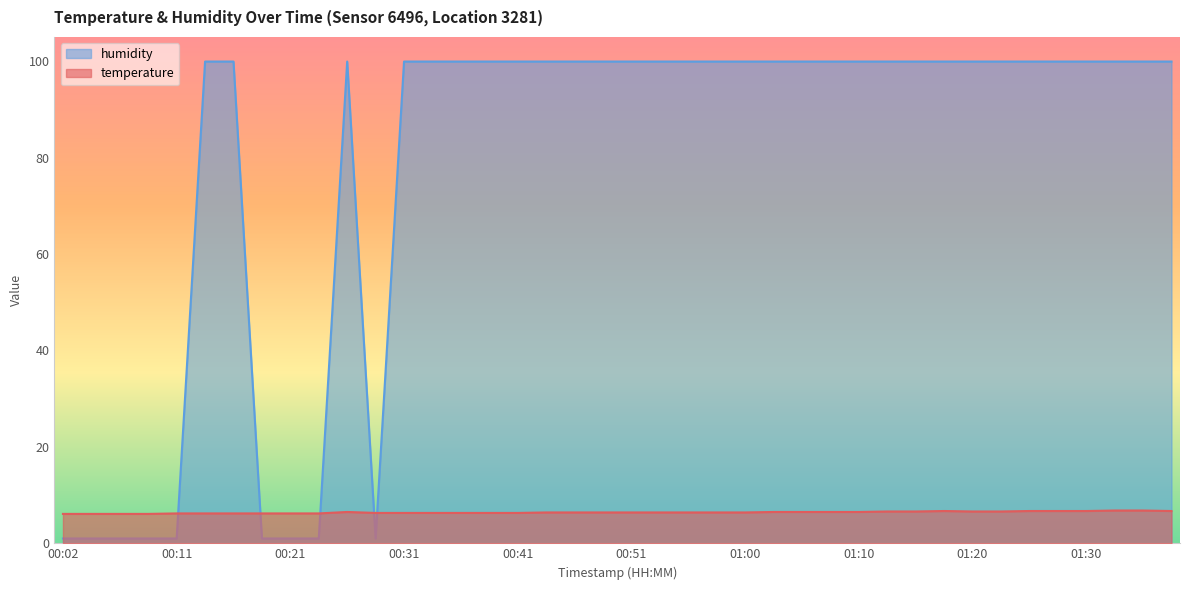

Is it true that humidity equals 99.9 at 01:22?

True